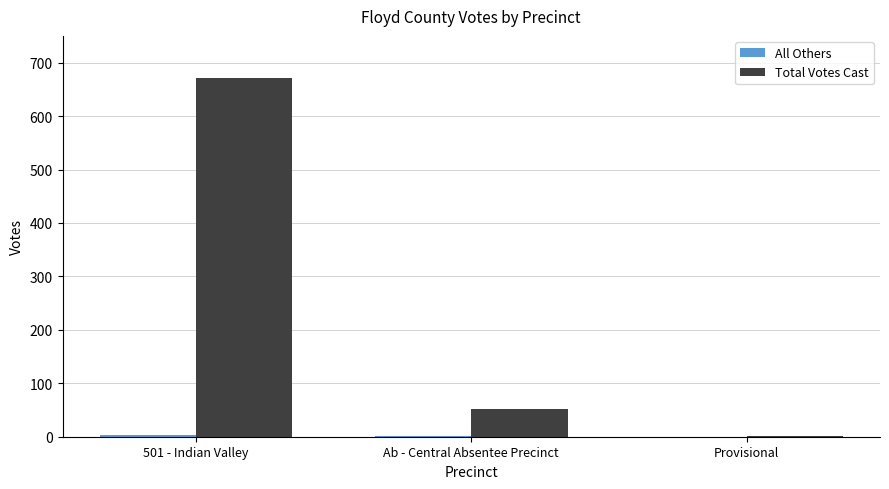

Between 501 - Indian Valley and Ab - Central Absentee Precinct, which series saw the biggest shift?

Total Votes Cast